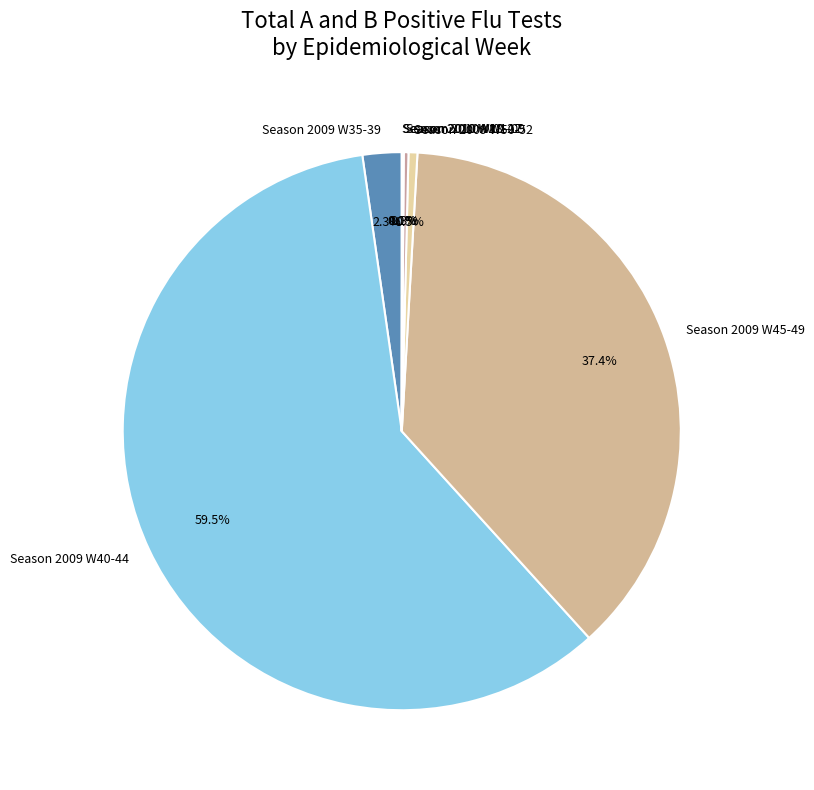

To the nearest percent, what is the average slice percentage?

14%